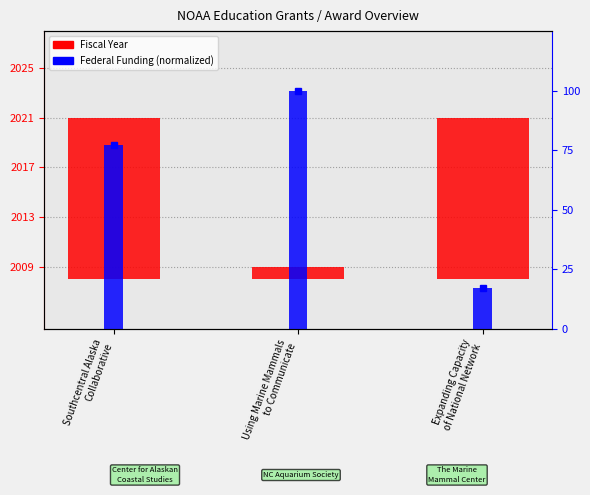

Is it true that the value at Expanding Capacity
of National Network is 20?

False